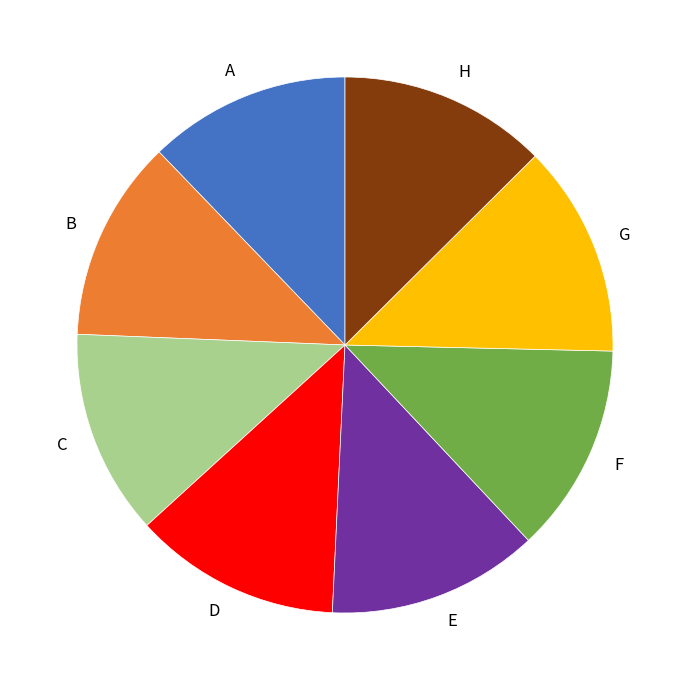

Is B the majority of the pie?

No